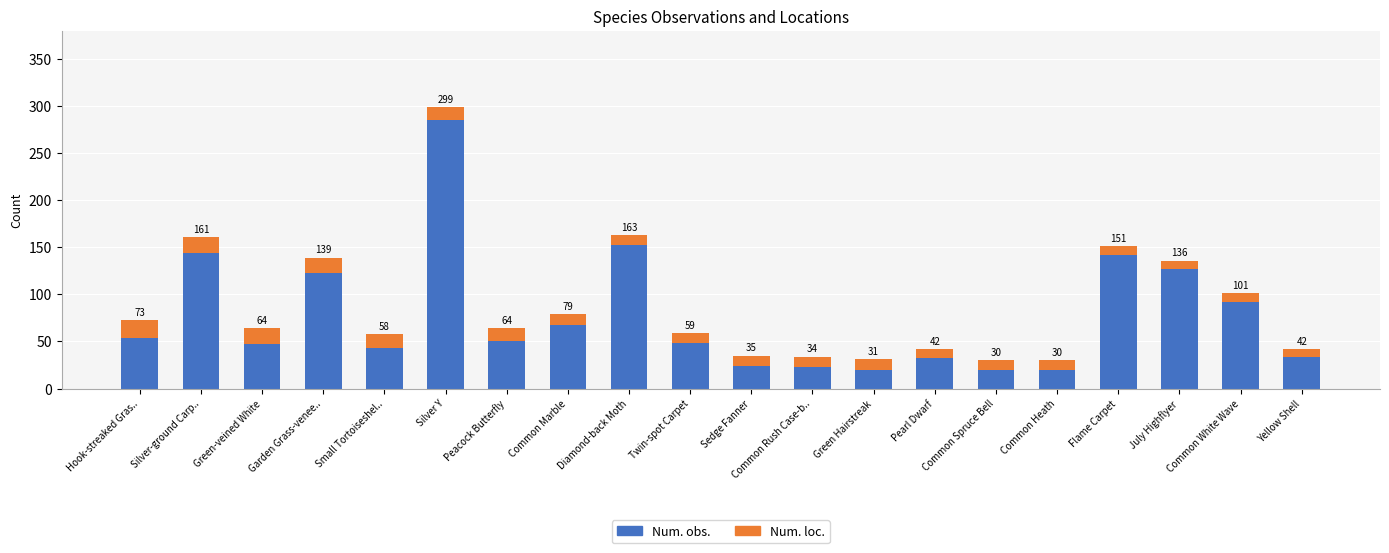

What are all the series names shown in the legend?

Num. obs., Num. loc.